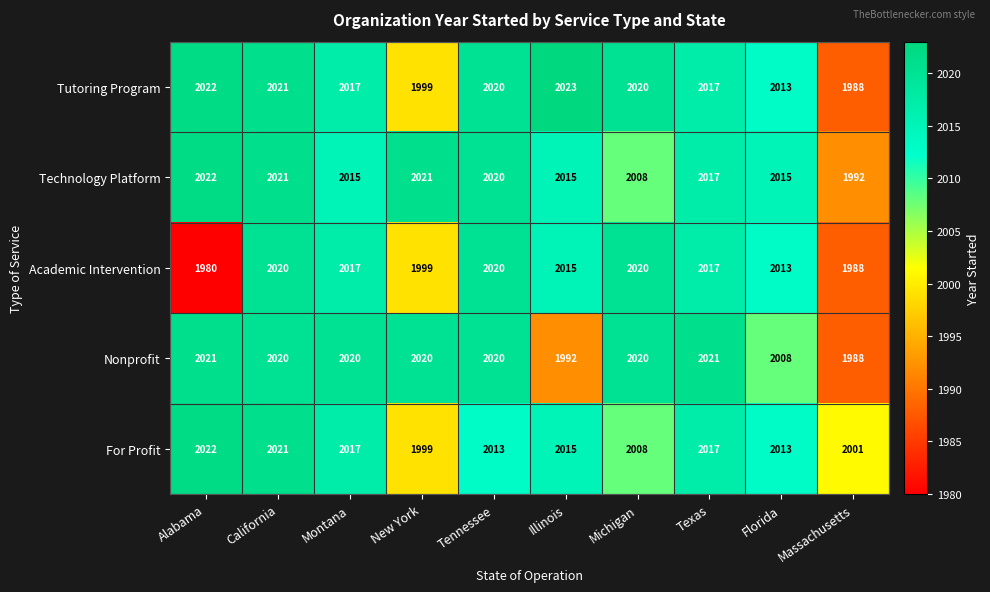

True or false: Technology Platform has a value of 2915 at California.

False